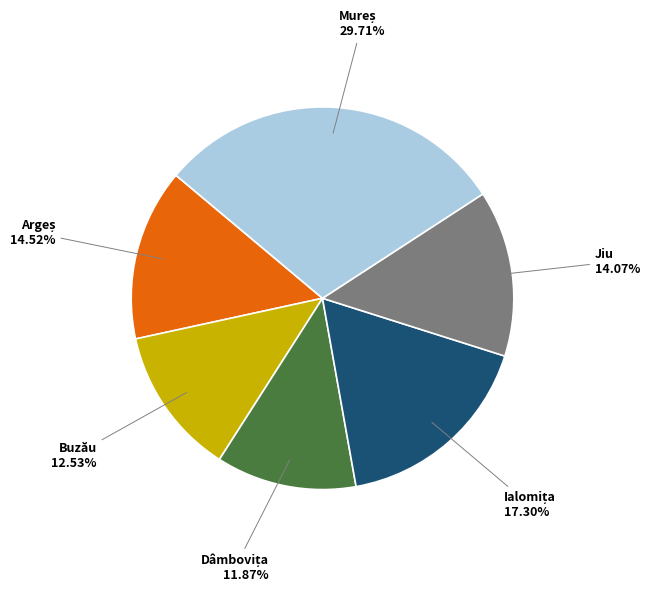

Does any single category account for the majority?

No